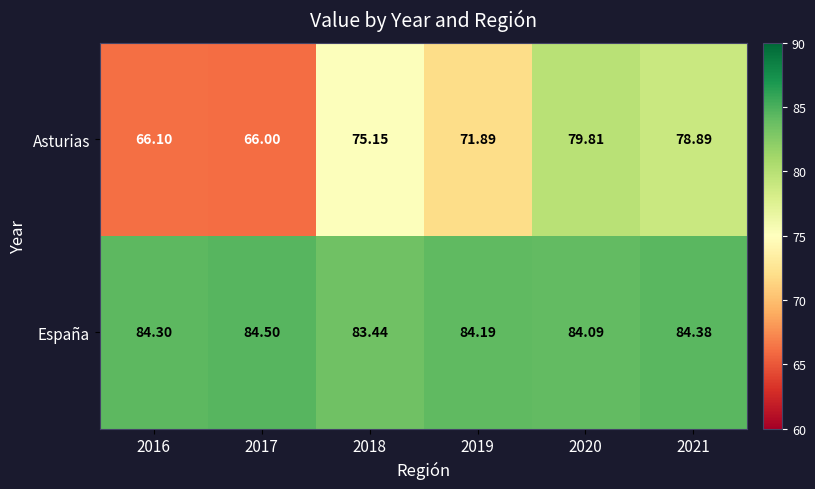

Rank the series by their maximum value, from lowest to highest.

Asturias, España